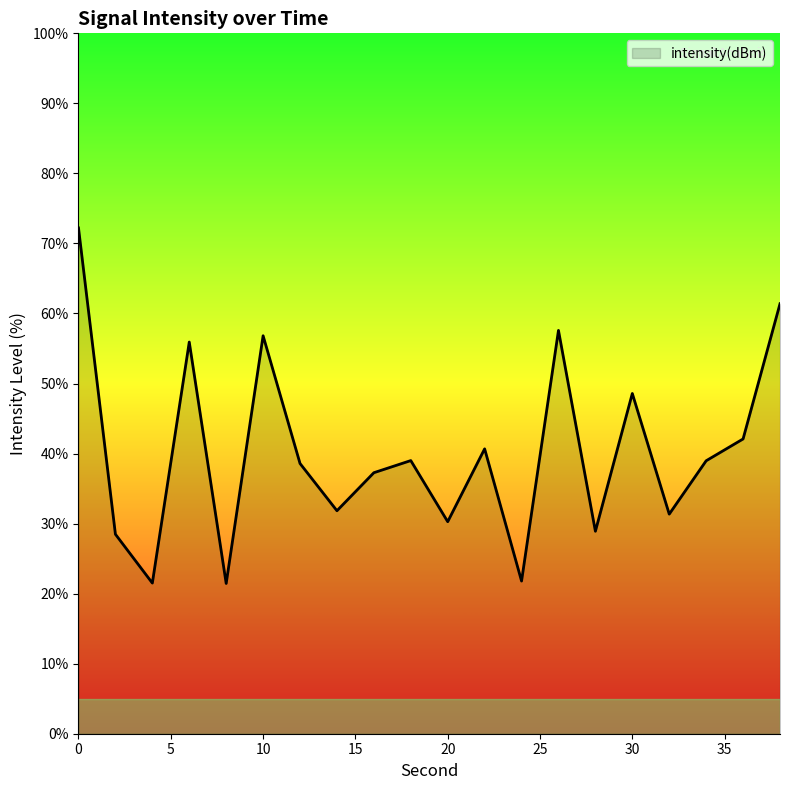

What is the smallest value displayed?

21.5